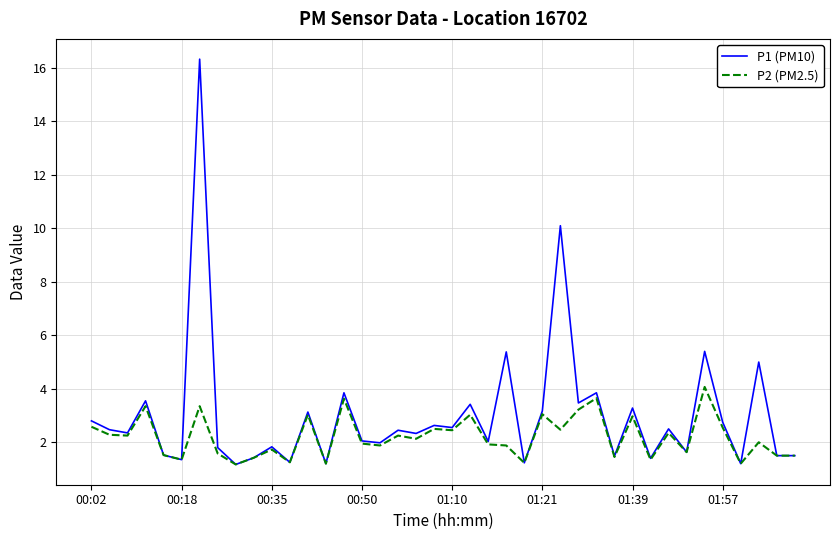

What is the greatest value displayed?

16.3